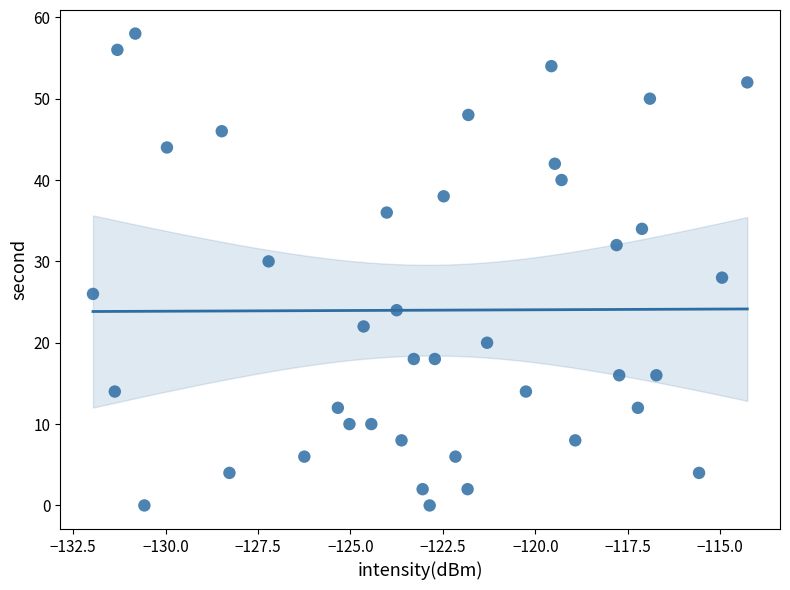

What is the range of Y values (max minus min)?

58